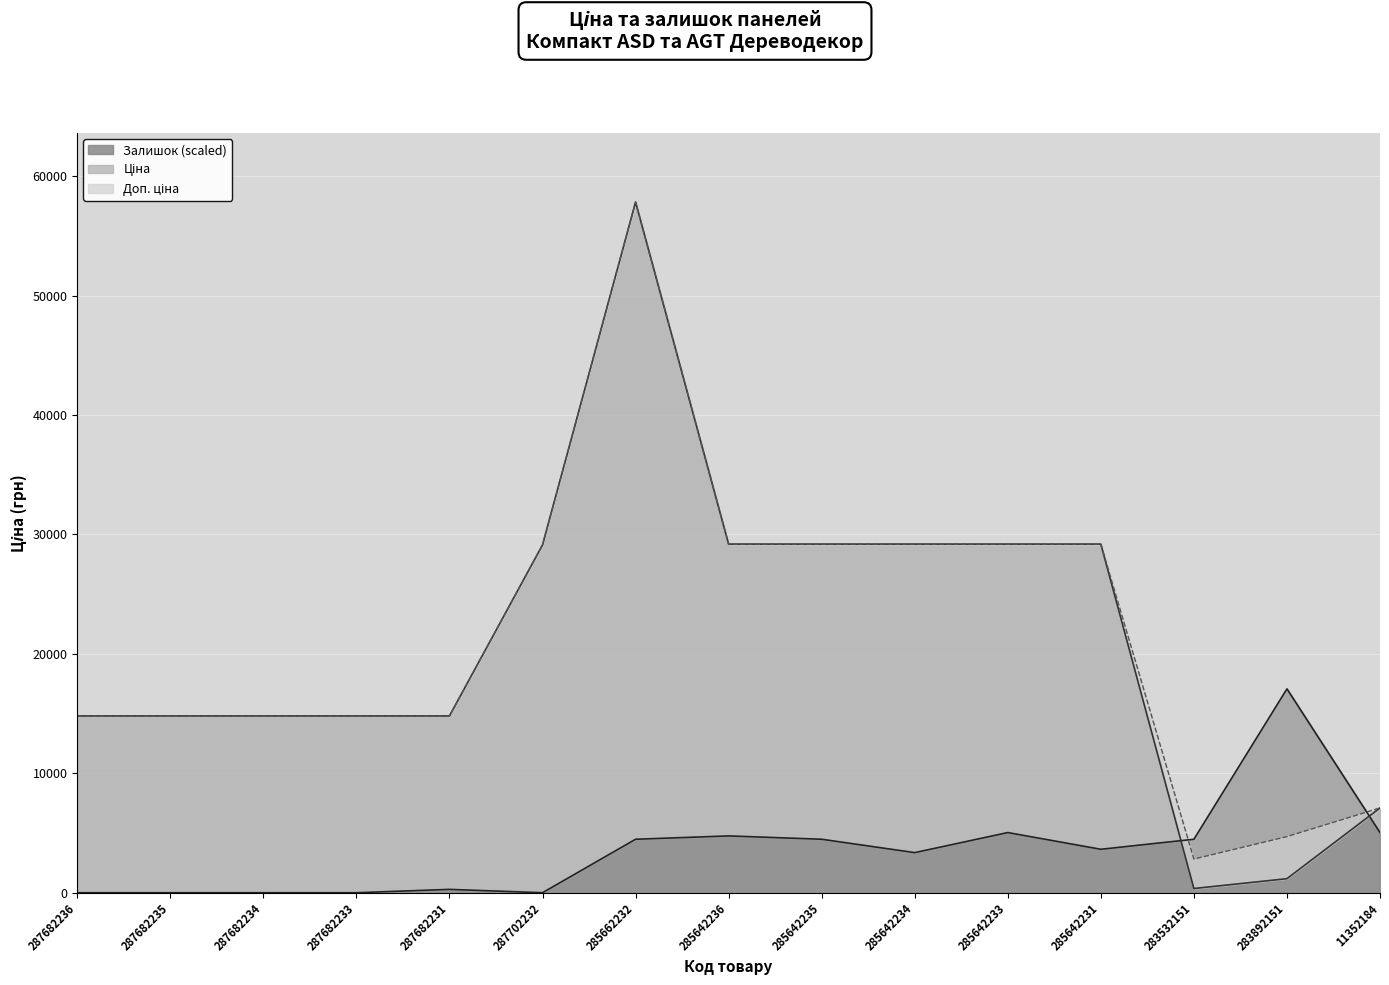

Reading right to left, transcribe all the data shown in this chart.

Залишок лінія: 5036.5	17068.1	4476.9	3637.5	5036.5	3357.7	4476.9	4756.7	4476.9	0.0	279.8	0.0	0.0	0.0	0.0
Ціна лінія: 7098.8	1174.7	352.2	29188.5	29188.5	29188.5	29188.5	29188.5	57826.2	29119.2	14800.8	14800.8	14800.8	14800.8	14800.8
Доп. ціна лінія: 7098.8	4698.8	2818.0	29188.5	29188.5	29188.5	29188.5	29188.5	57826.2	29119.2	14800.8	14800.8	14800.8	14800.8	14800.8